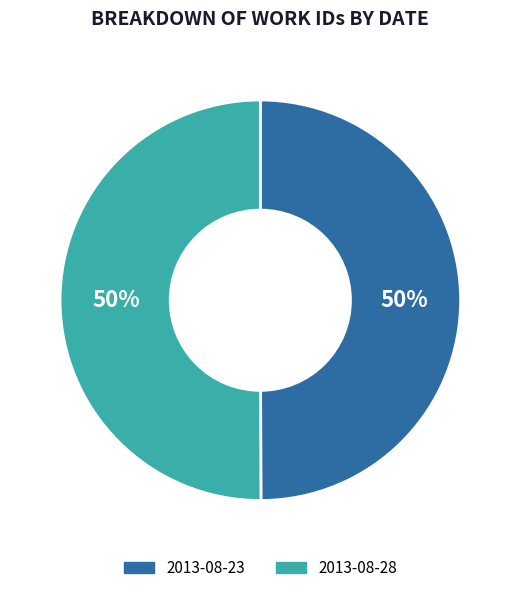

Is it true that 2013-08-23 is 56% of the pie?

False